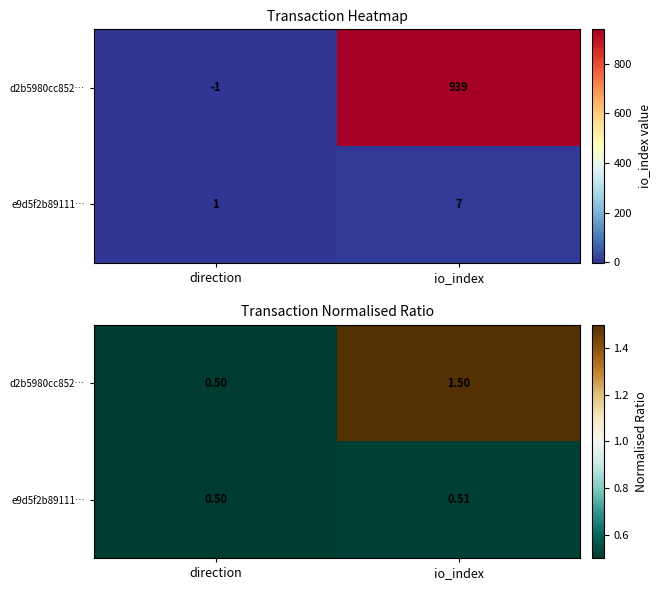

How many d2b5980cc852… values are between 0 and 1?

1